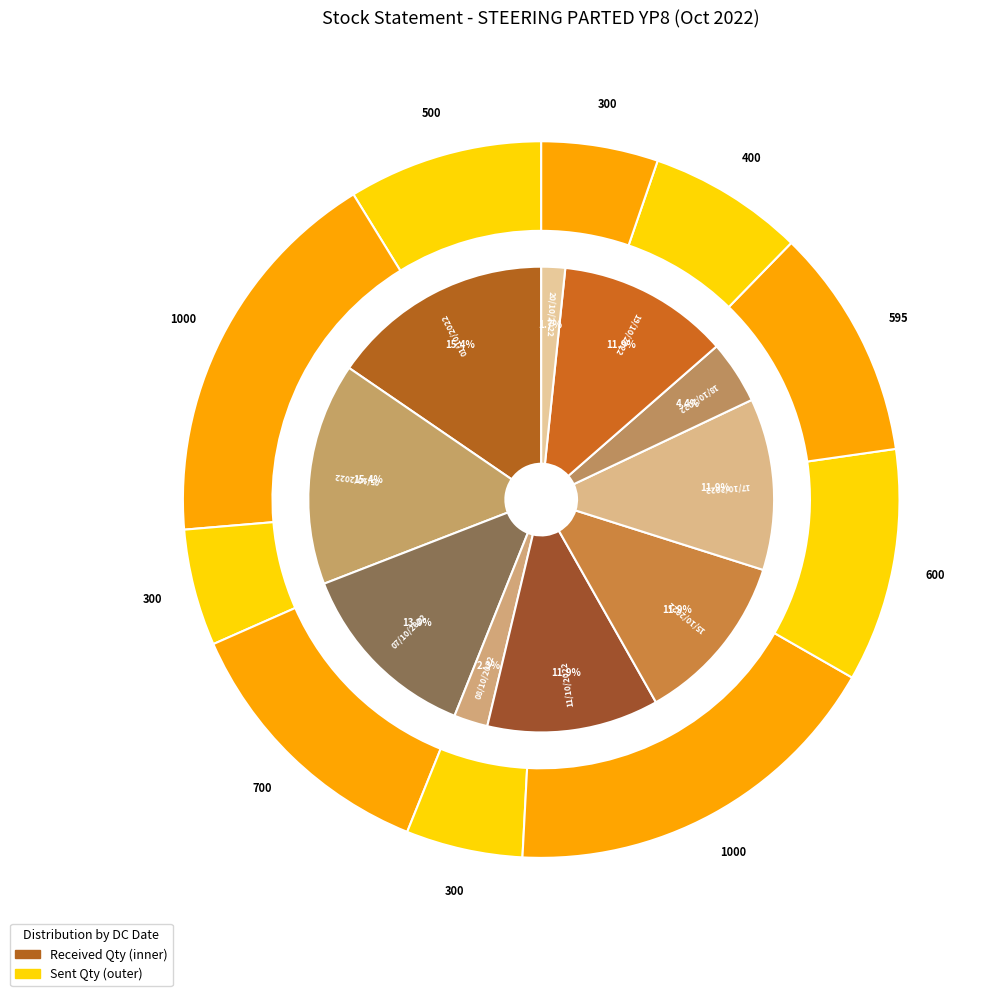

Is there a majority slice in this chart?

No